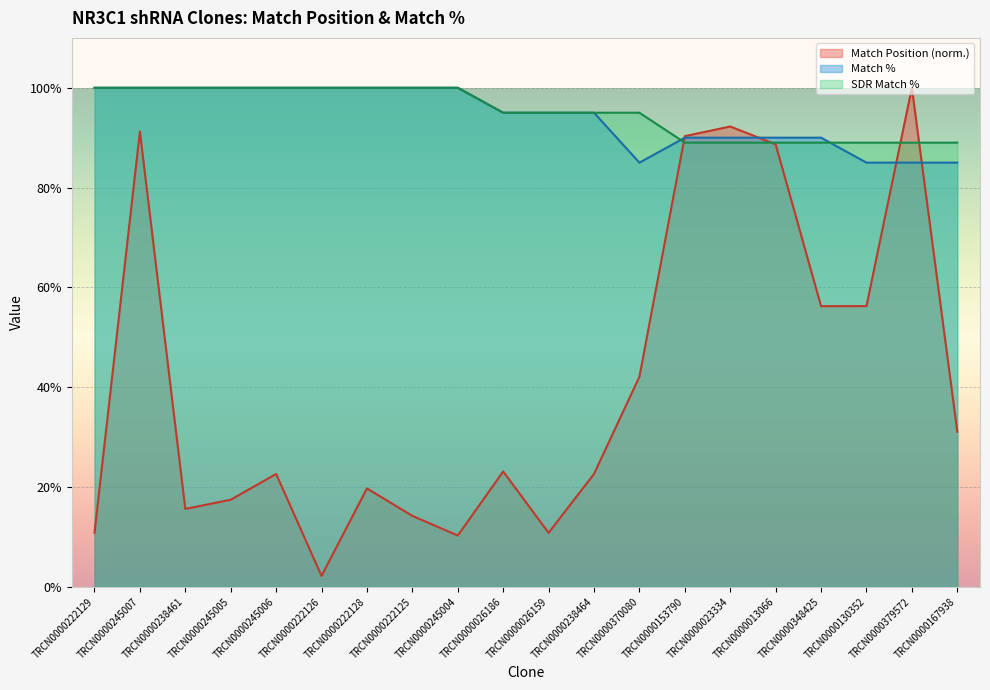

What is the highest value of the Match % series?

100.0